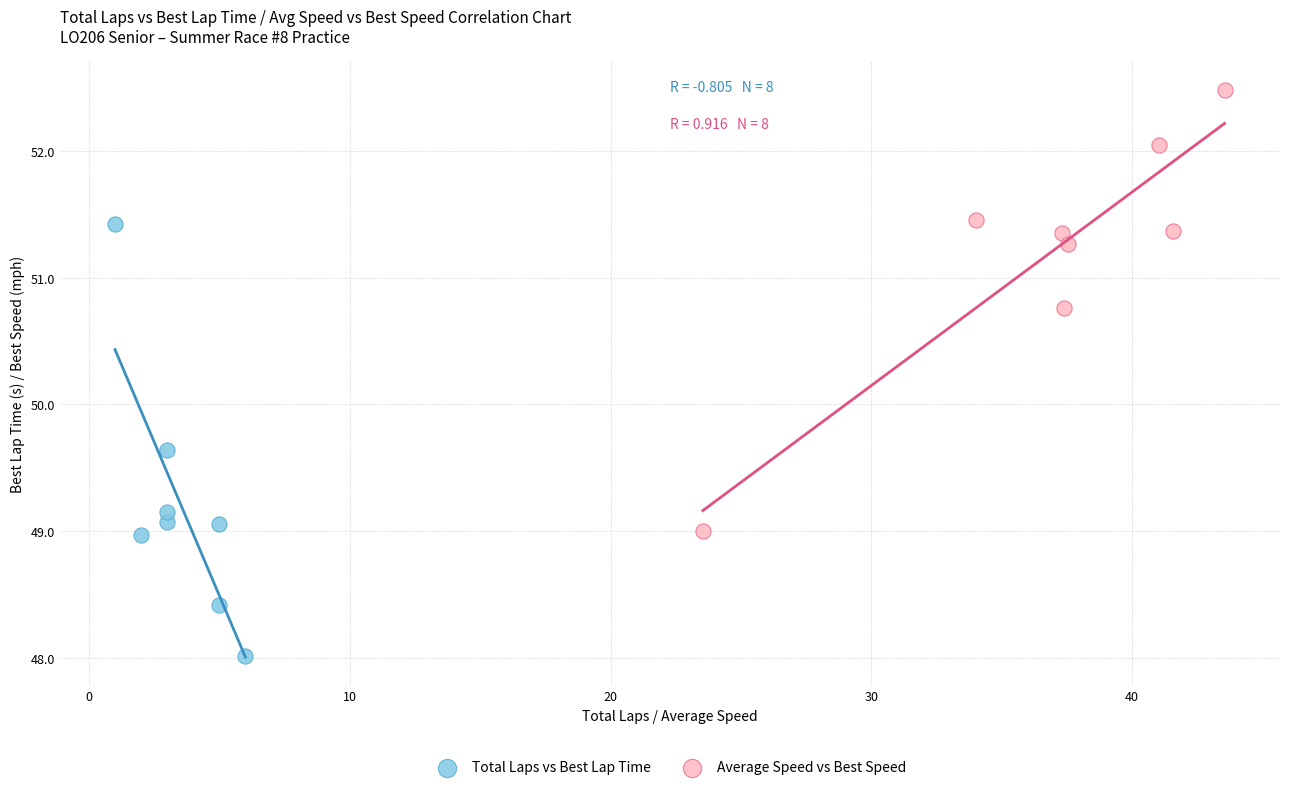

Which series reaches the maximum Y coordinate?

Average Speed vs Best Speed